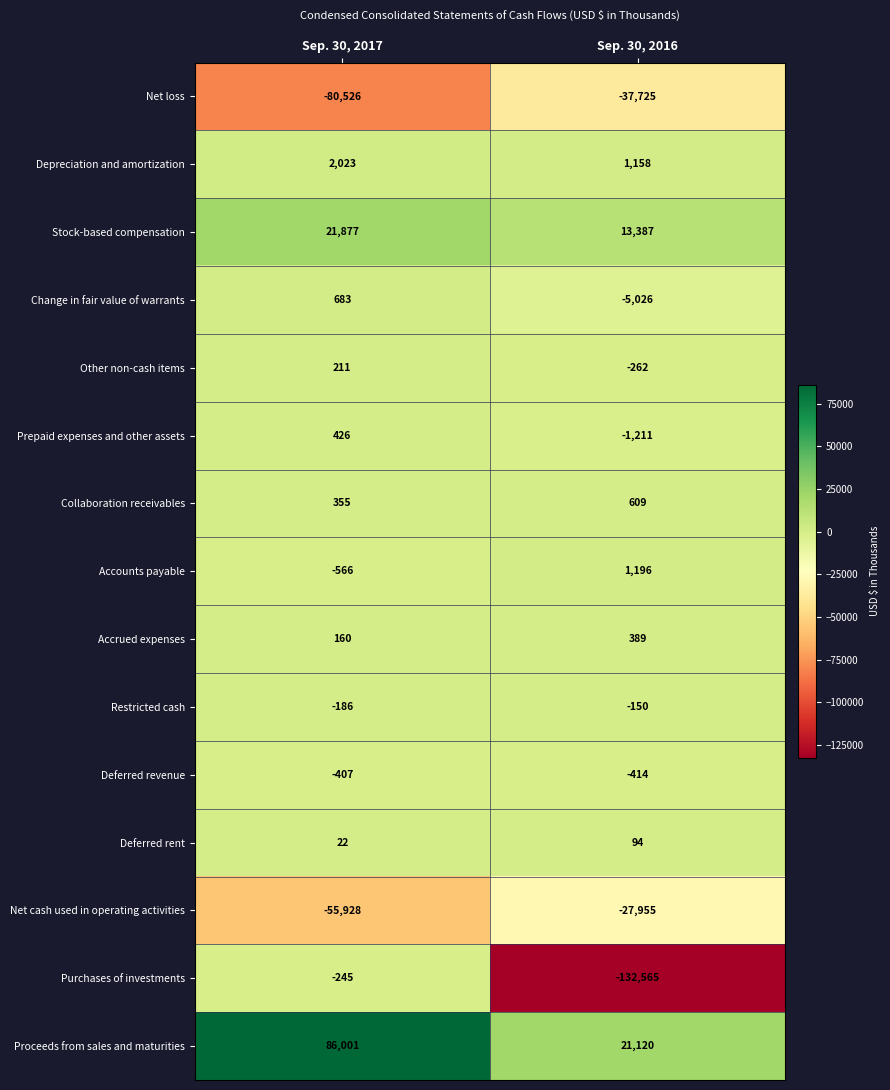

What is the maximum value shown in the chart?

86001